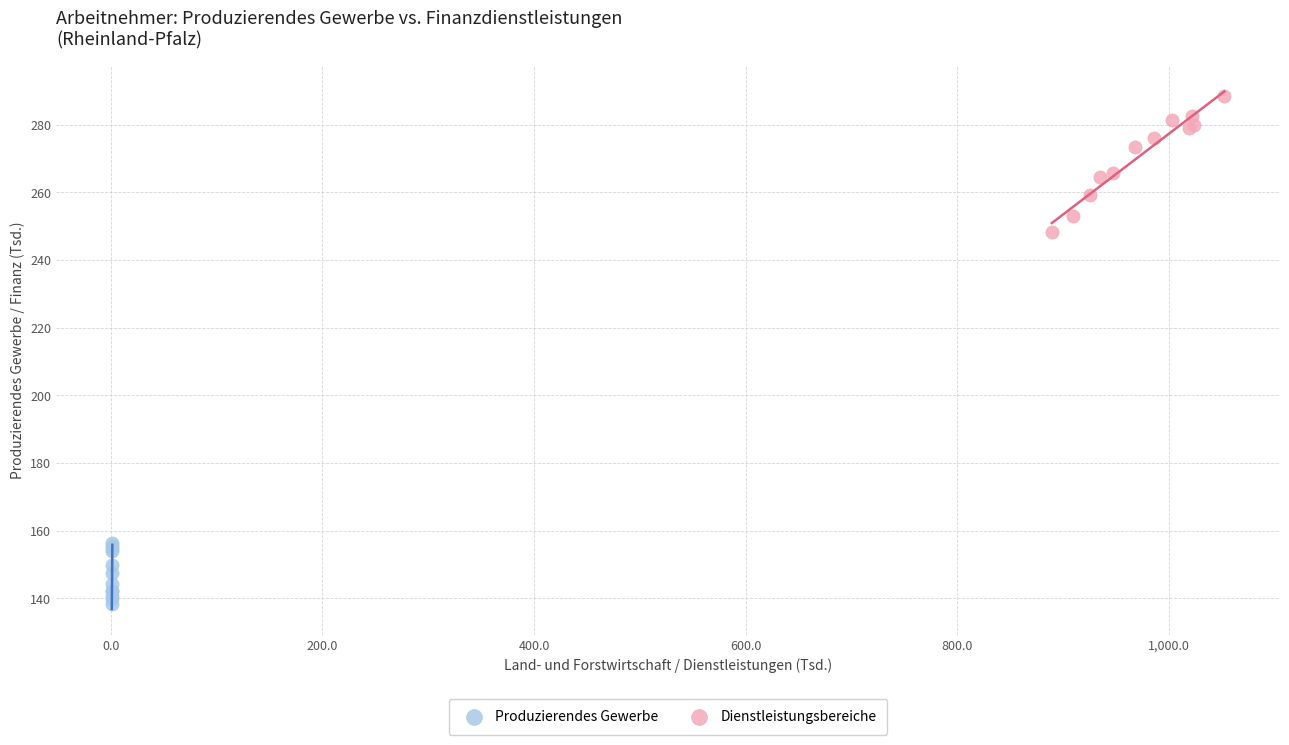

Which series has the largest Y range (max minus min)?

Dienstleistungsbereiche